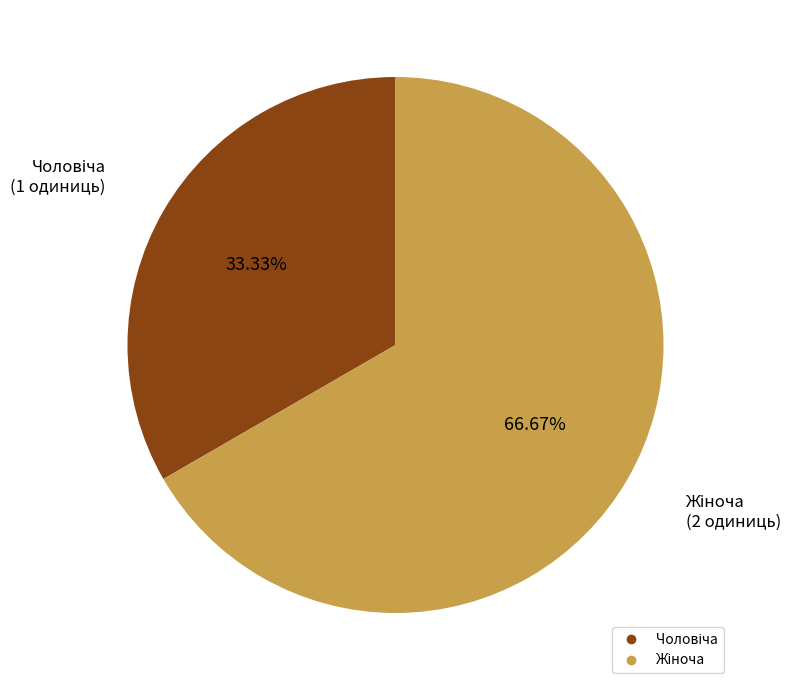

To the nearest percent, what is the difference between the largest and smallest slice percentages?

33%